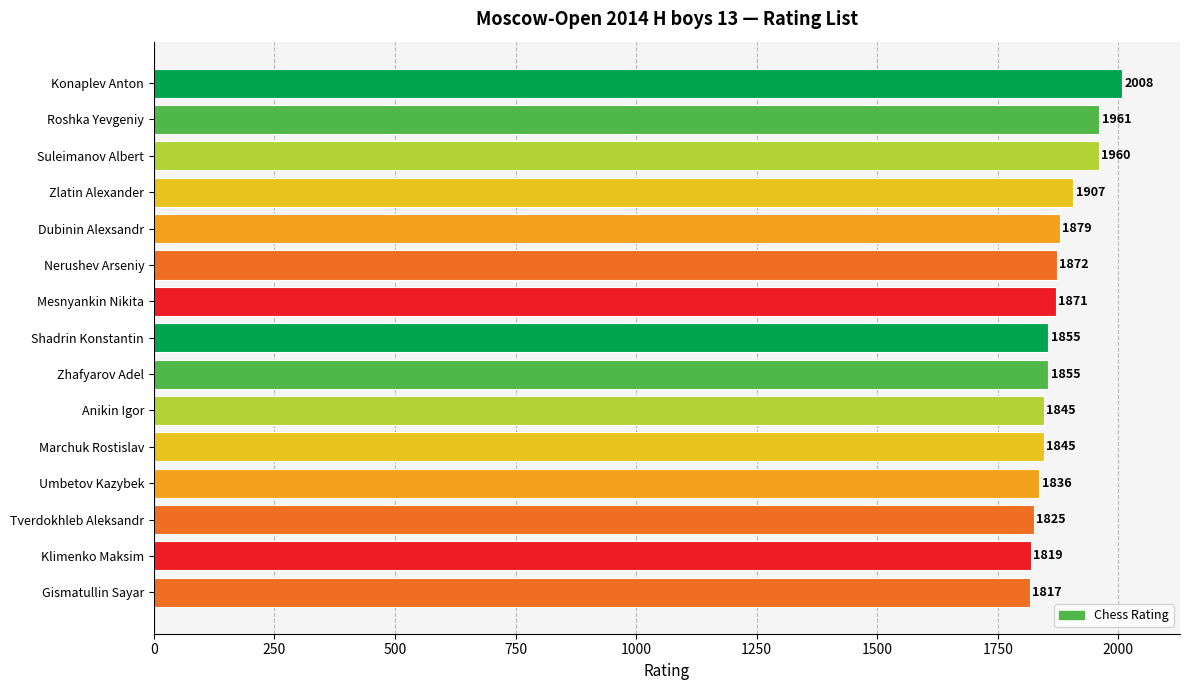

Where is the data nearest to the value 1912?

Zlatin Alexander